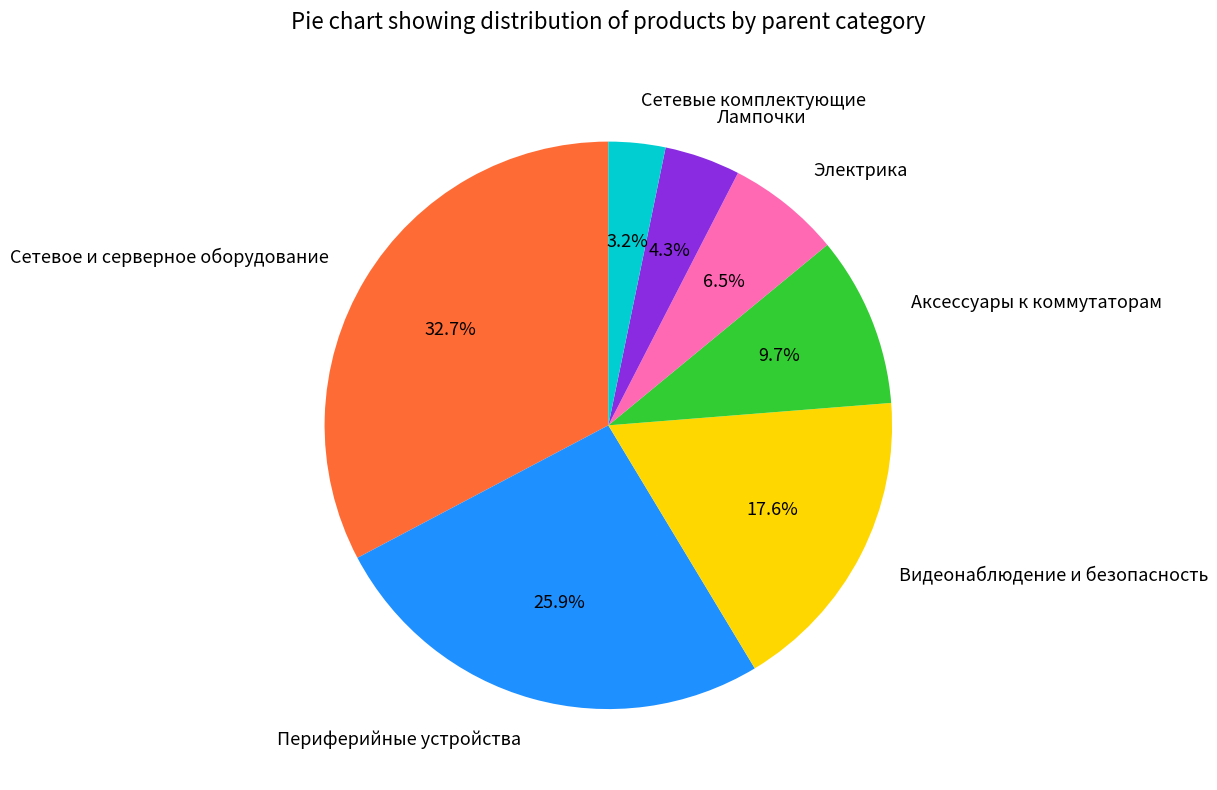

To the nearest percent, what is the average slice percentage?

14%